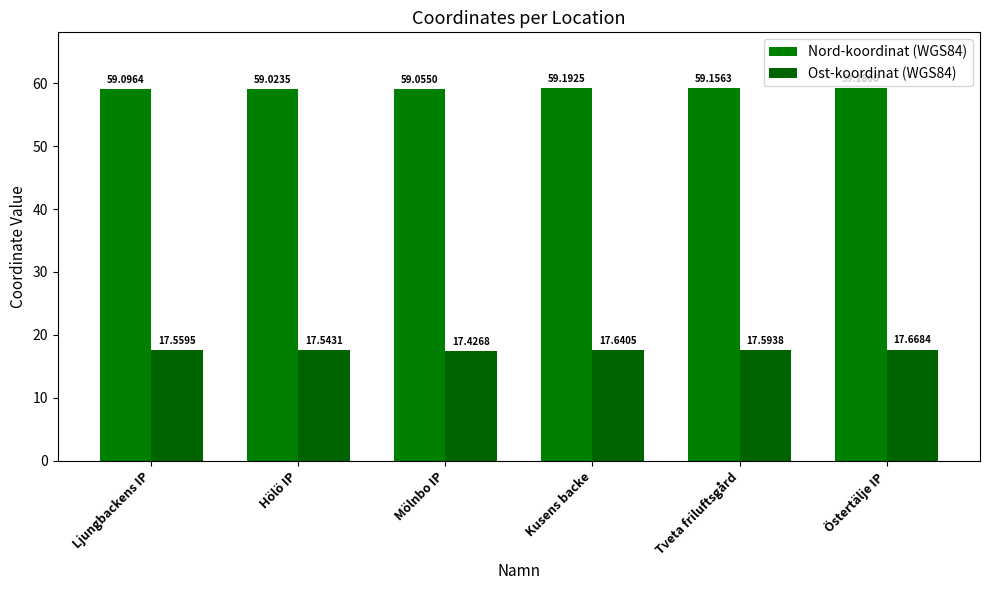

Reading left to right, transcribe all the data shown in this chart.

Nord-koordinat (WGS84): Ljungbackens IP=59.1	Hölö IP=59.0	Mölnbo IP=59.1	Kusens backe=59.2	Tveta friluftsgård=59.2	Östertälje IP=59.2
Ost-koordinat (WGS84): Ljungbackens IP=17.6	Hölö IP=17.5	Mölnbo IP=17.4	Kusens backe=17.6	Tveta friluftsgård=17.6	Östertälje IP=17.7